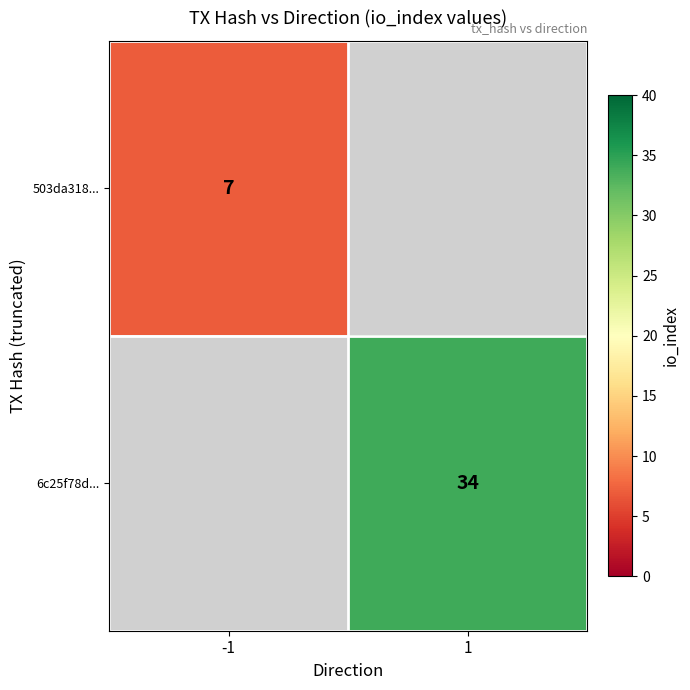

Is it true that 6c25f78d... equals 54 at 1?

False